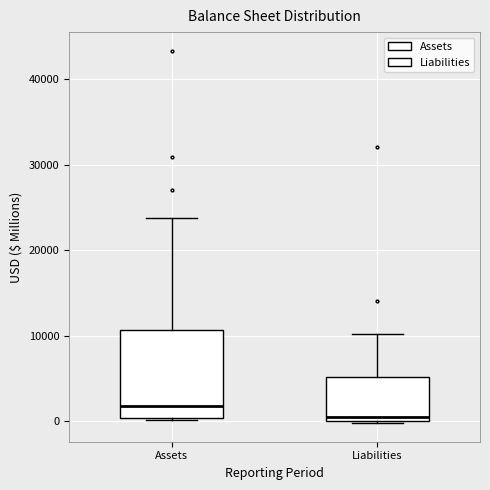

Comparing the boxes themselves (not the whiskers), which one is the tallest?

Assets